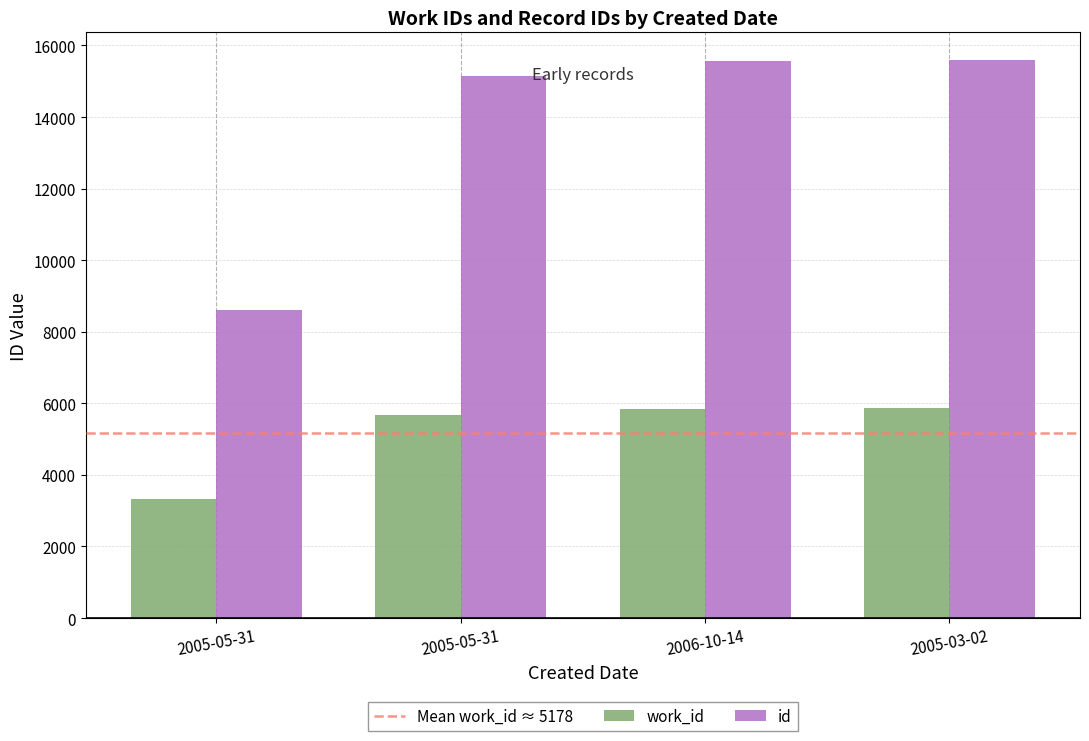

Is the value of work_id at 2006-10-14 greater than the value of id at 2005-03-02?

No